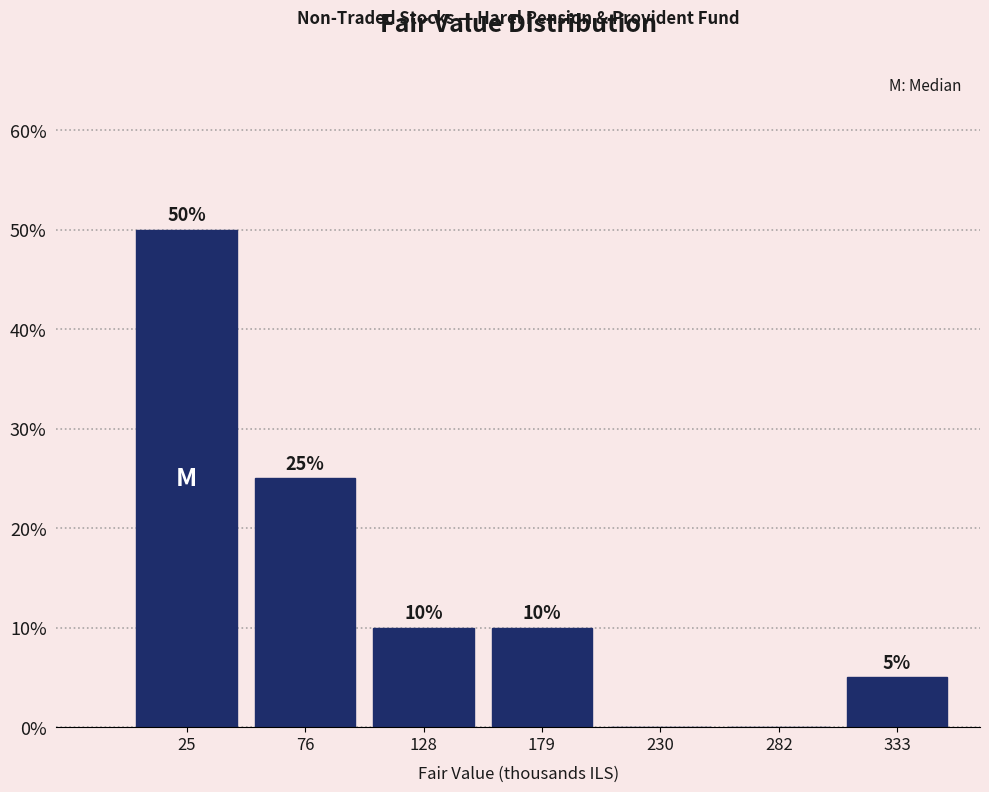

Over which range of the x-axis is the bar tallest?

0 to 50